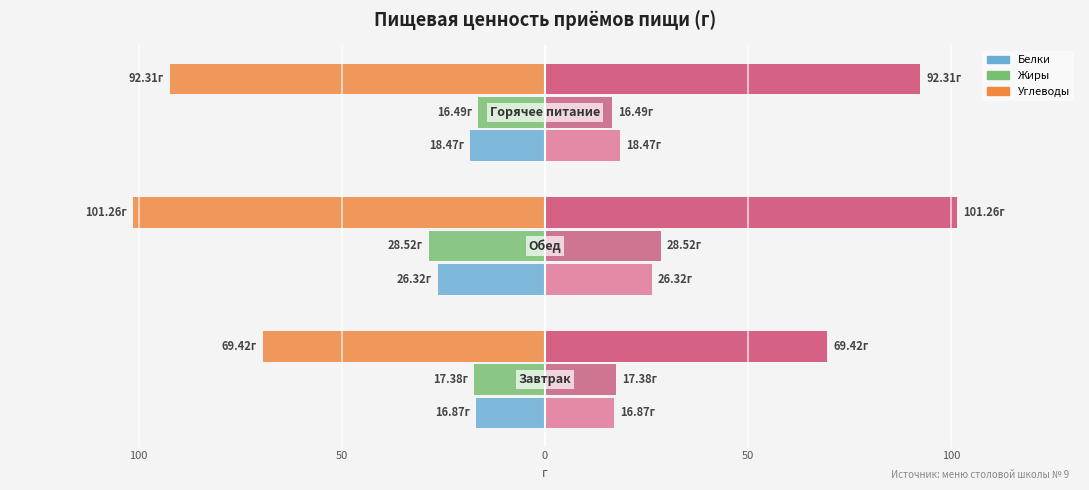

What is the minimum value shown in the chart?

-101.3